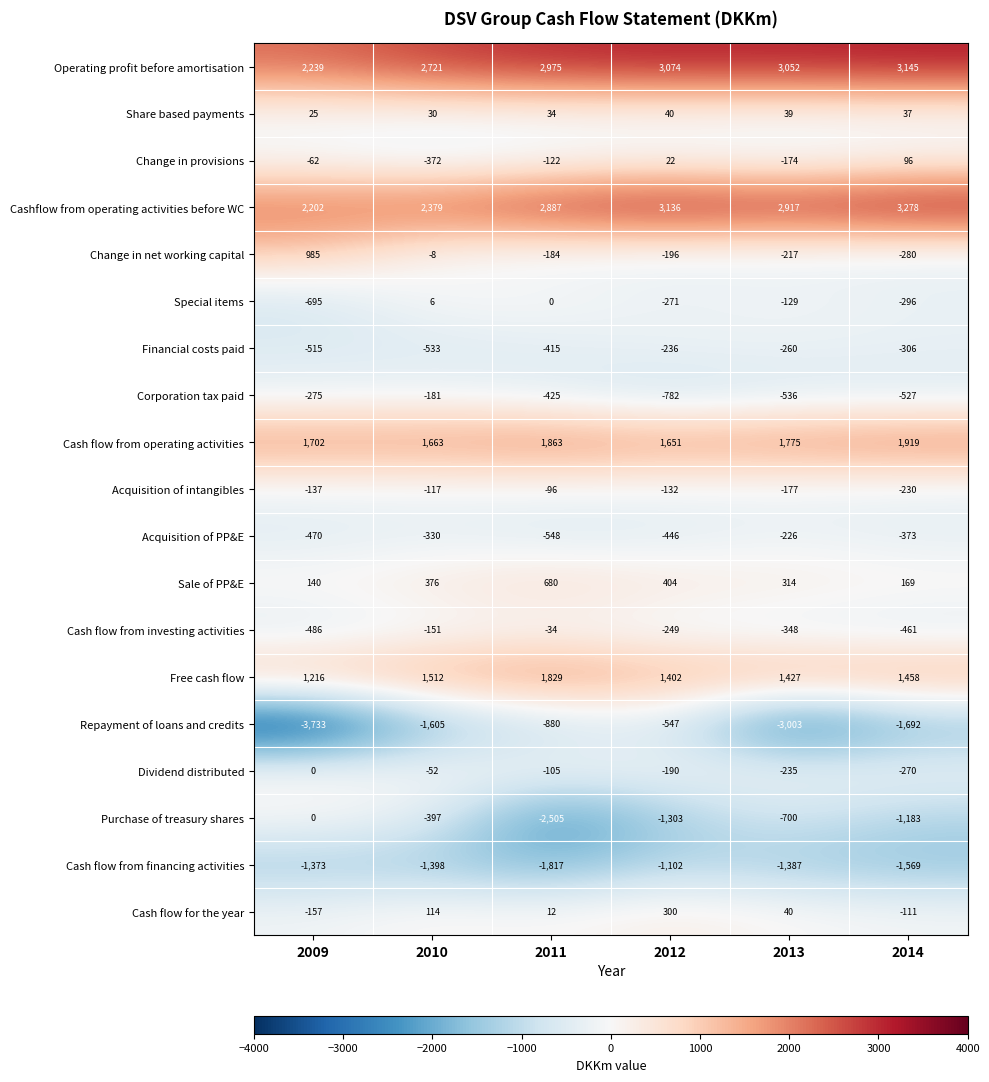

What is the sum of all Cashflow from operating activities before WC values?

16799